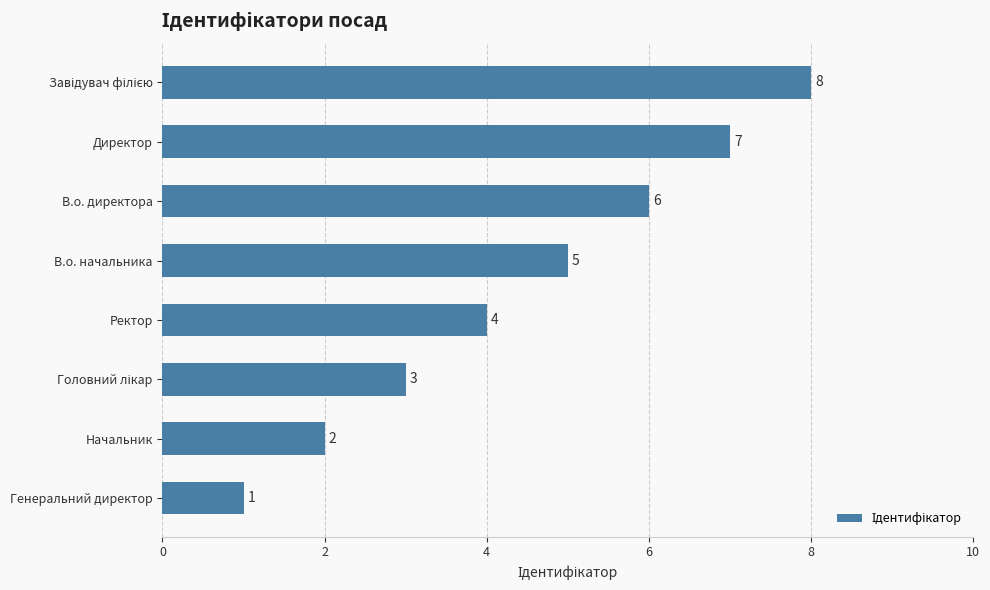

The value at Ректор is 7. True or false?

False